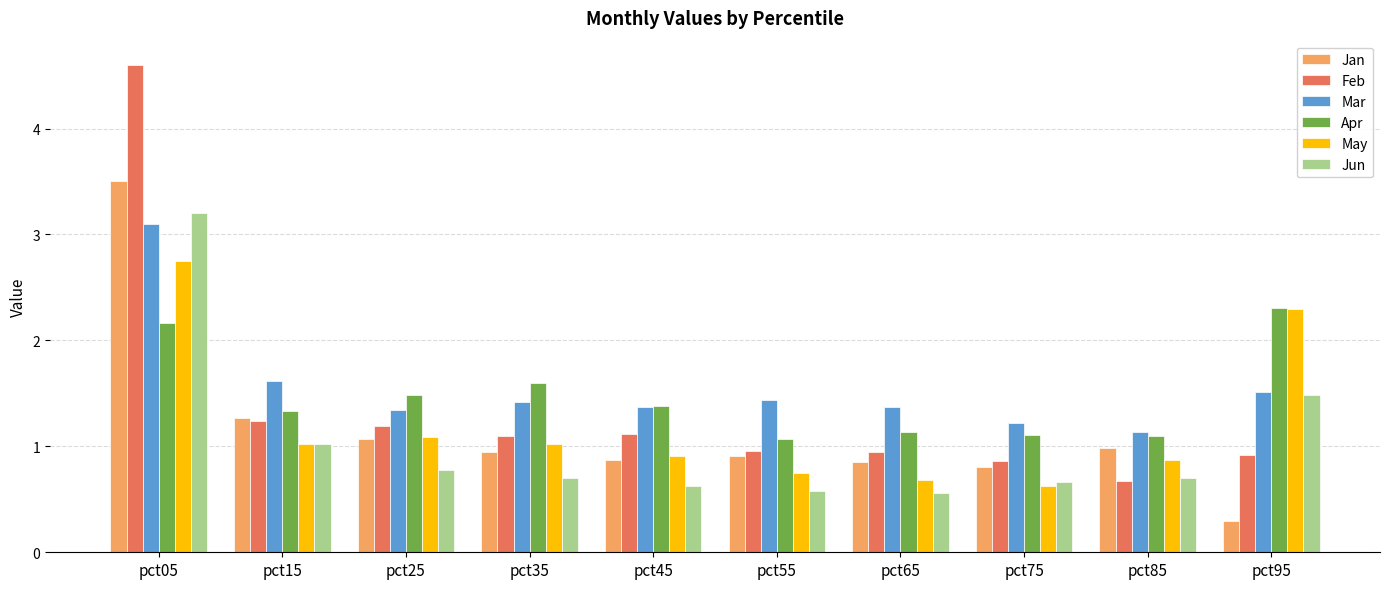

At how many categories does at least one series exceed 3?

1